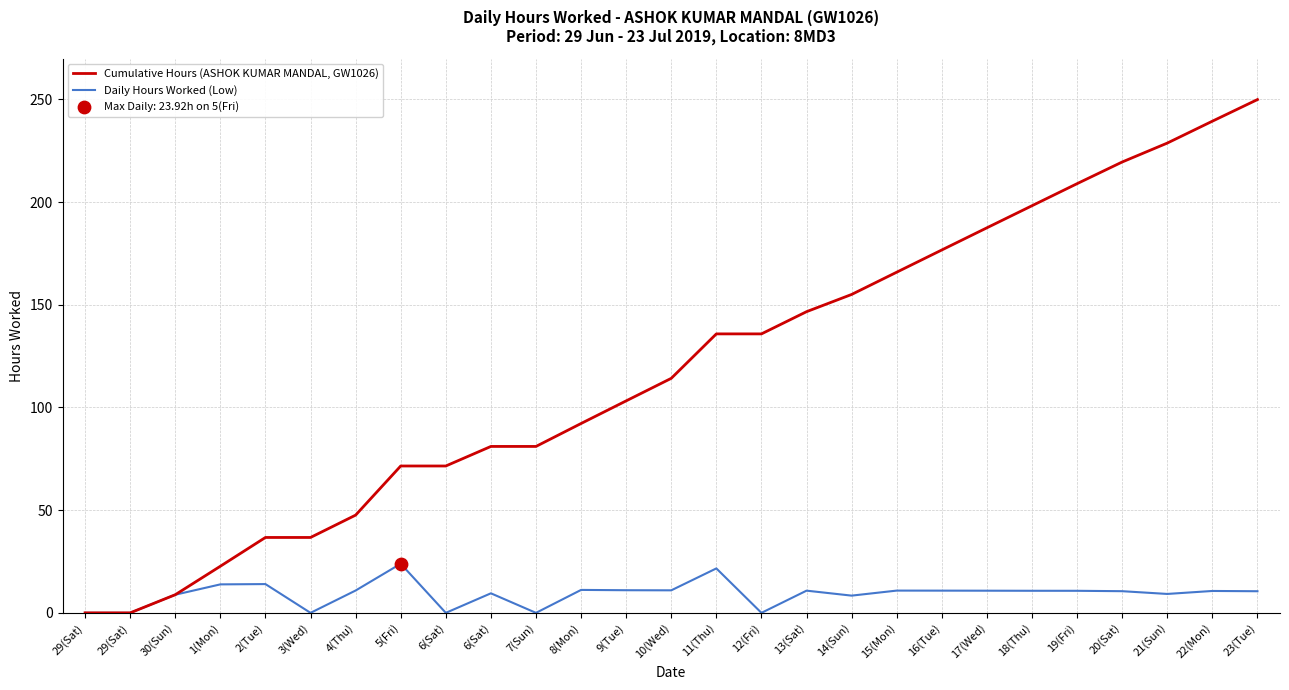

Which series has the largest total across all categories?

Cumulative Hours (ASHOK KUMAR MANDAL, GW1026)